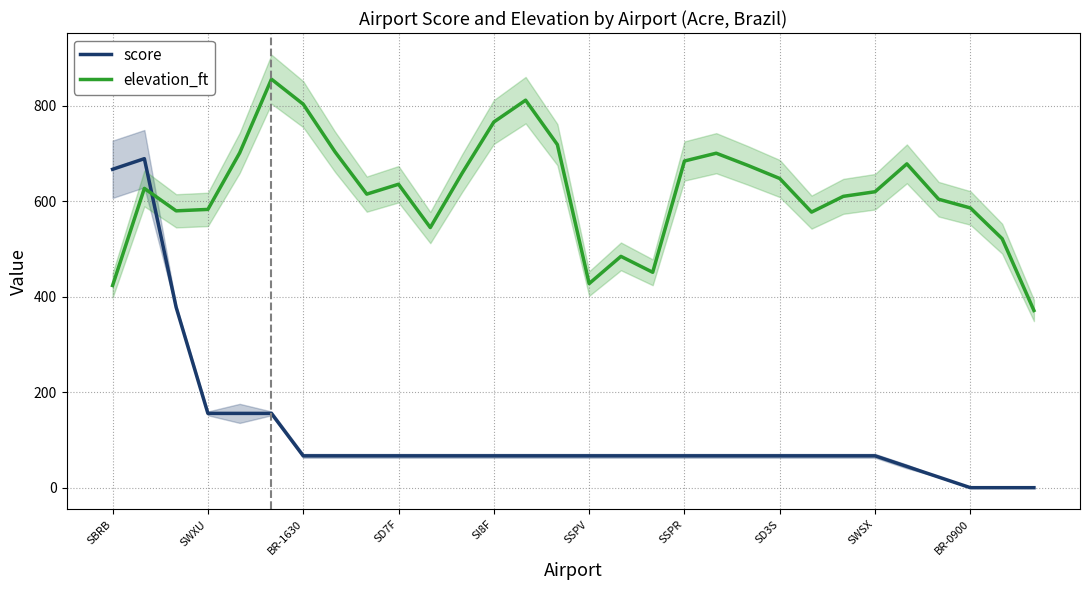

What is the label of the 20th point from the left?

19